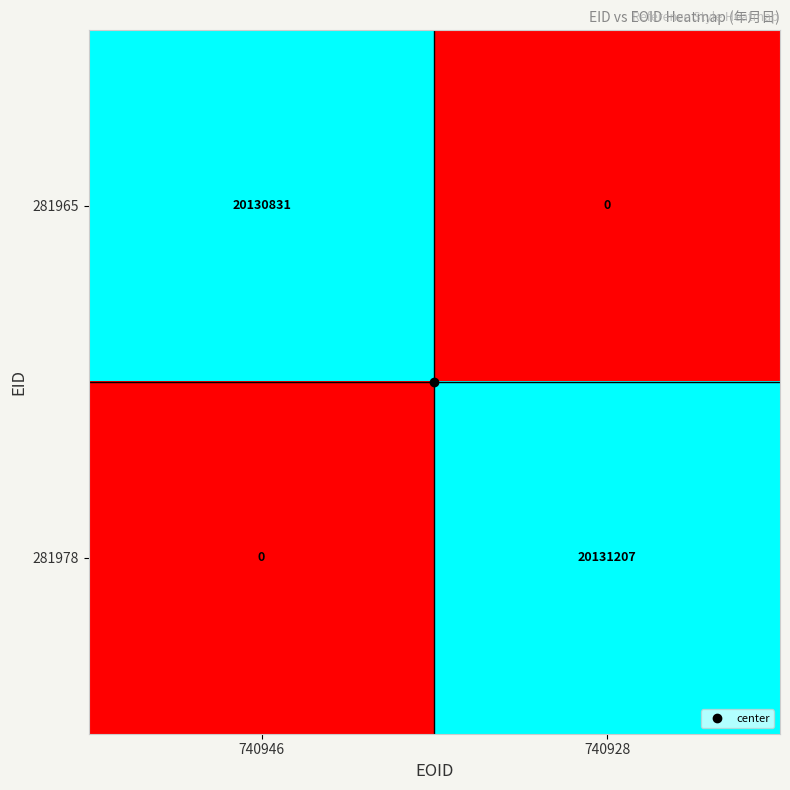

Which series has the largest total across all categories?

281978